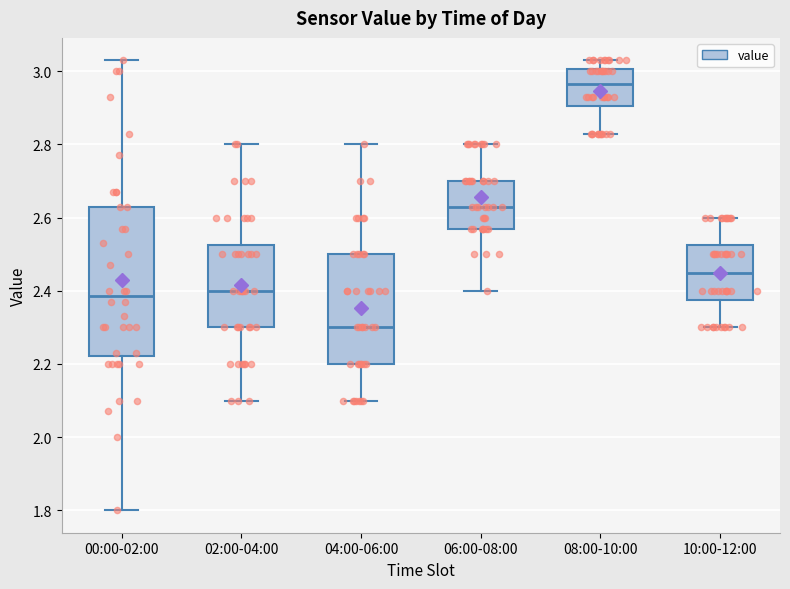

Which box has the highest median line?

08:00-10:00